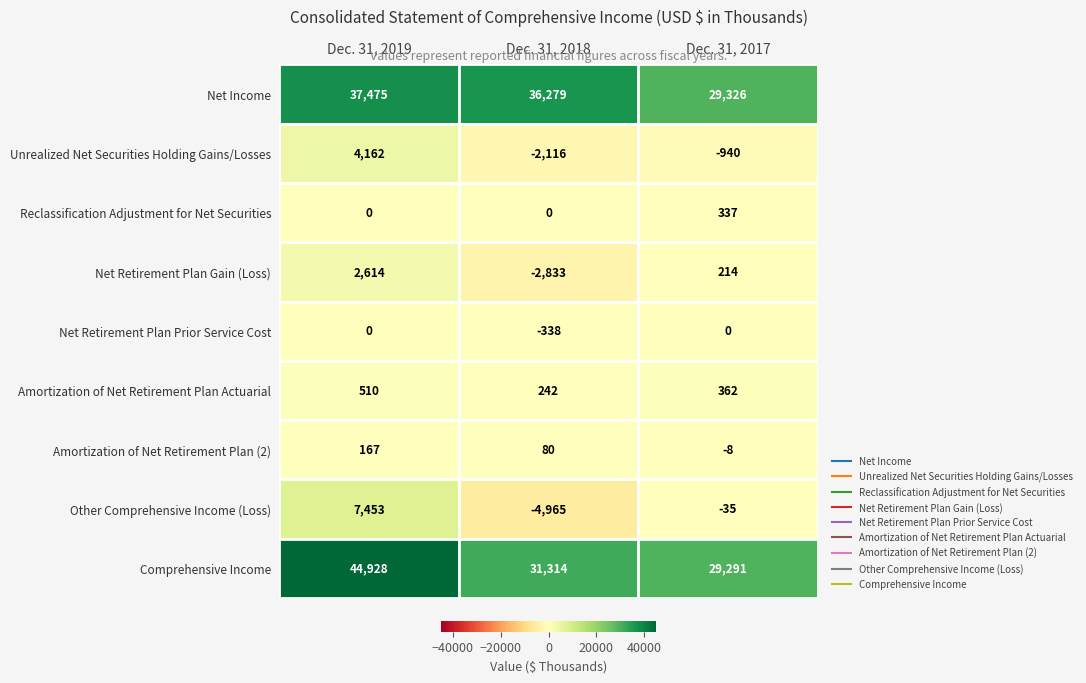

Which series has the widest spread of values?

Comprehensive Income